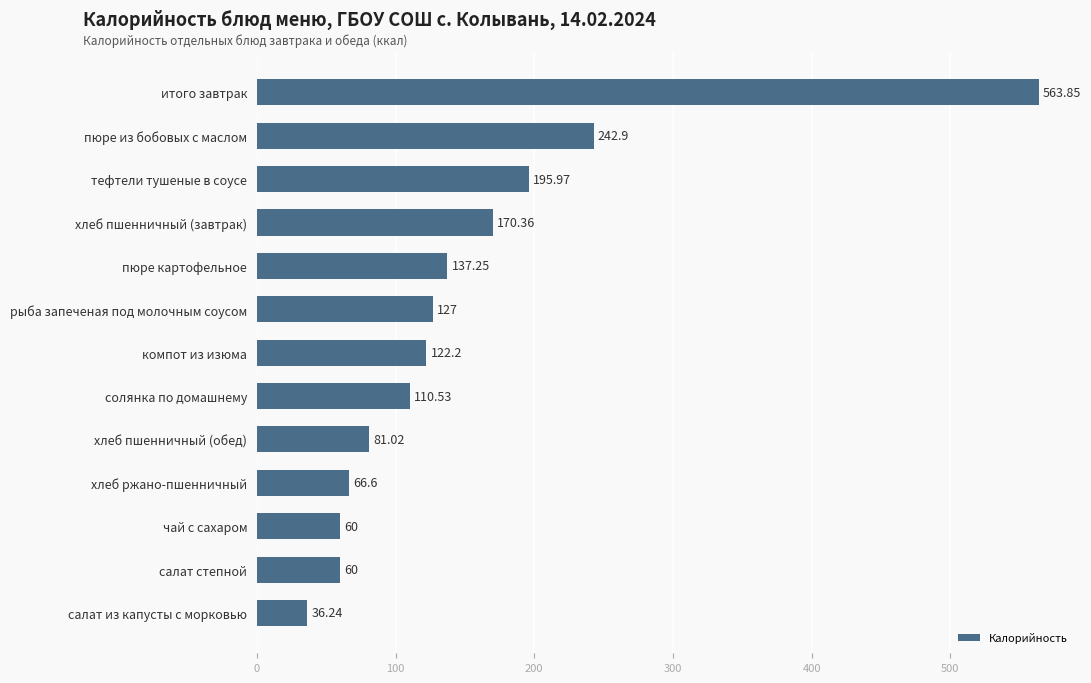

What is the label of the 13th bar from the top?

салат из капусты с морковью